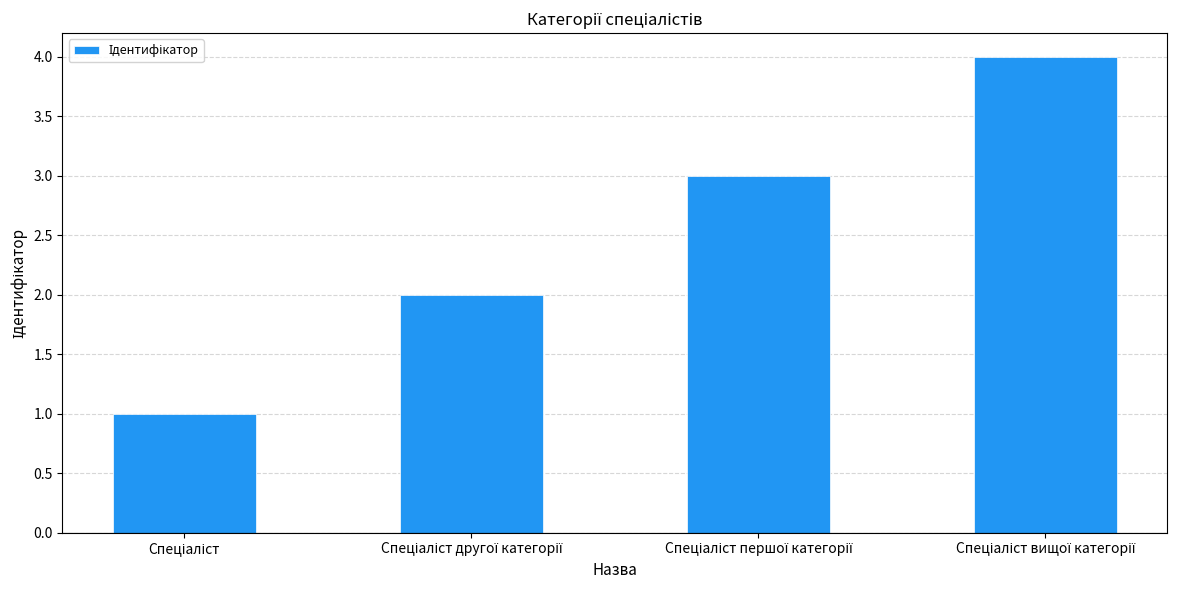

What is the sum of all values?

10